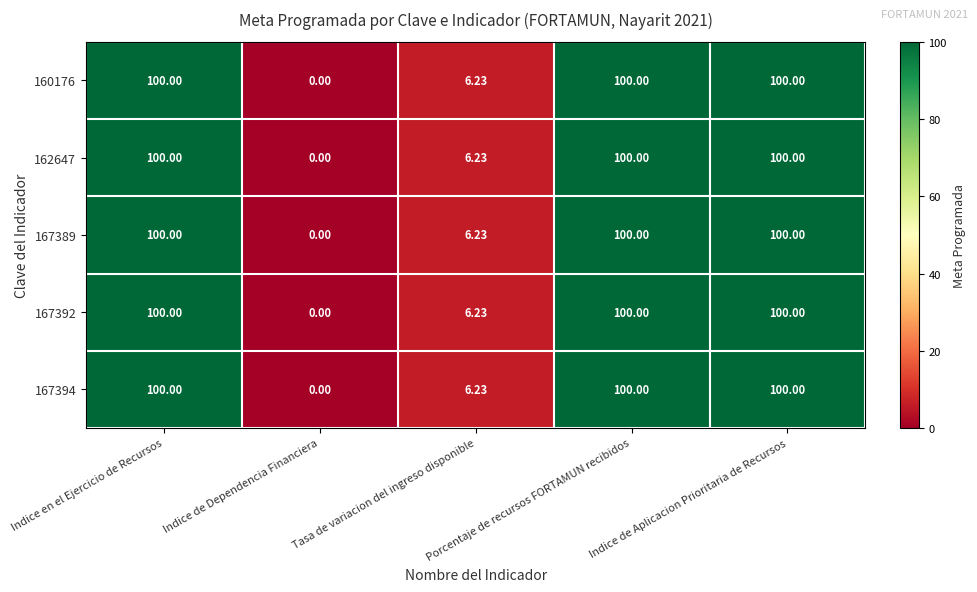

How many data points does each series have?

5